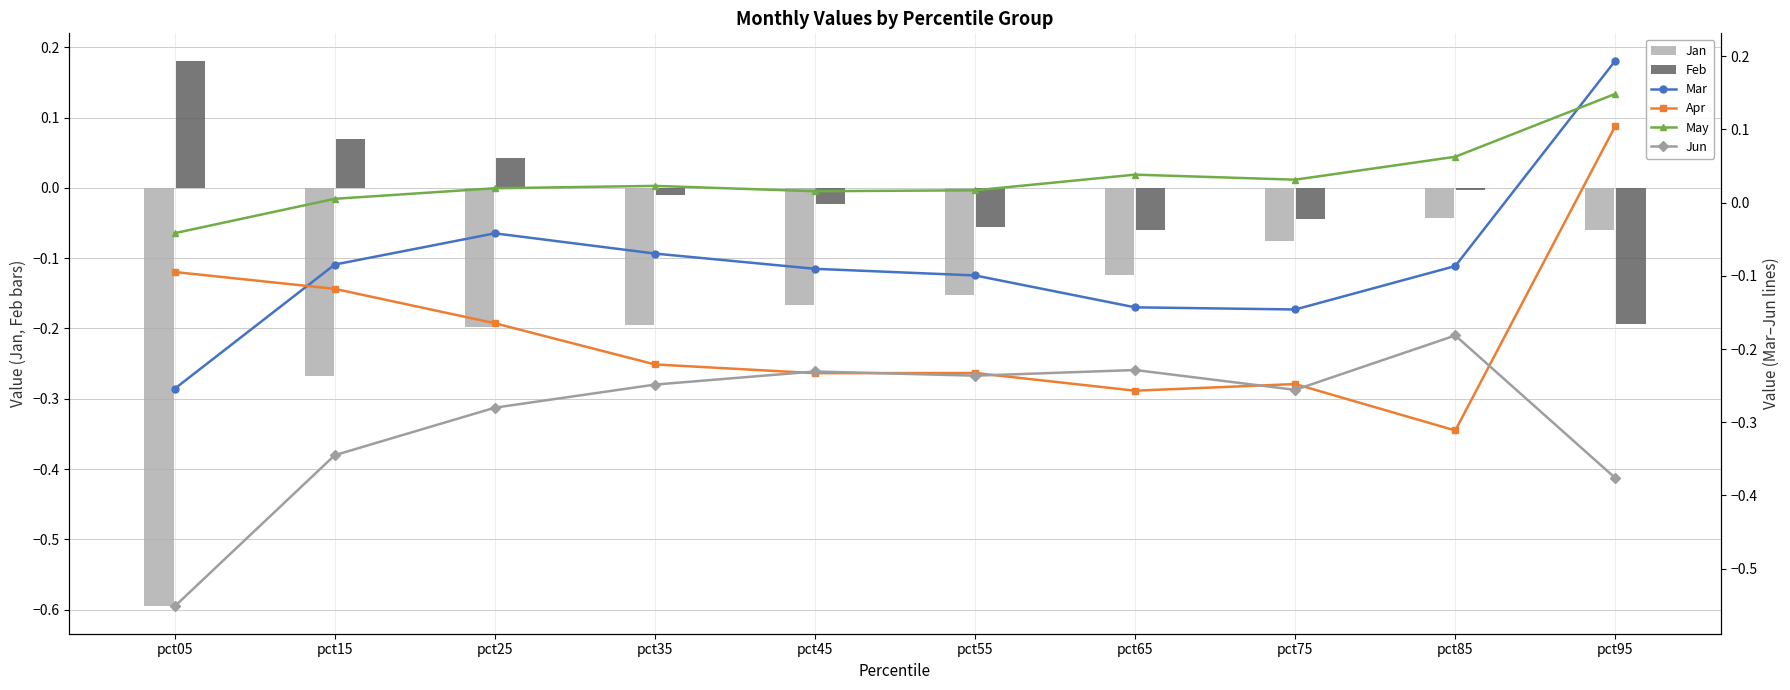

What is the total value across all series at pct85?

-0.6